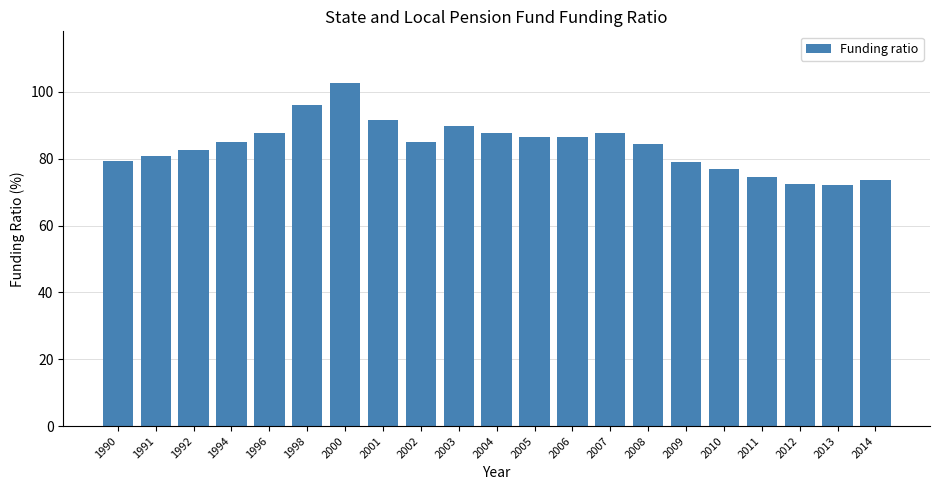

What is the average value?

83.9